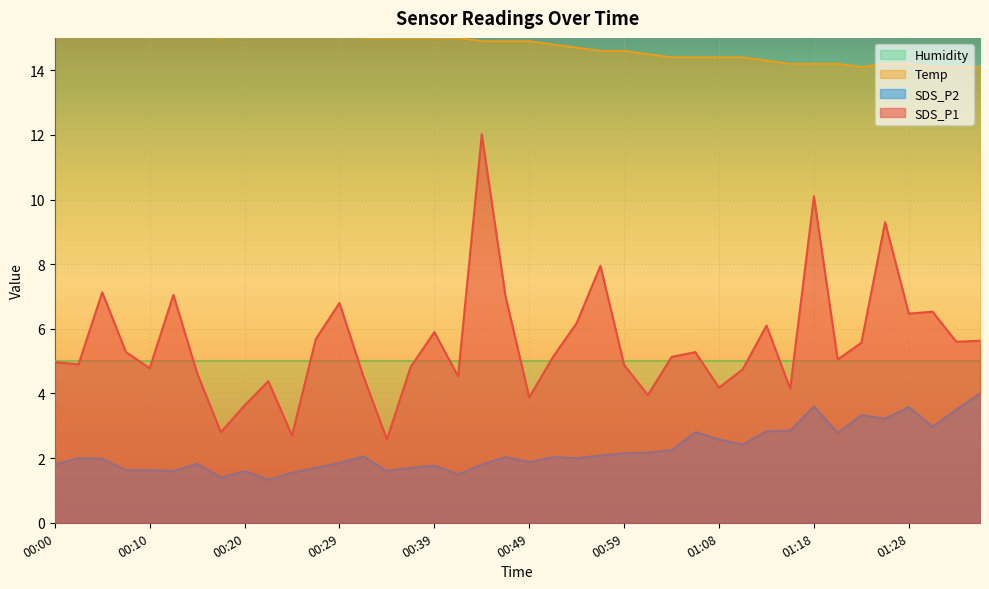

What is the label of the 1st point from the right?

01:35